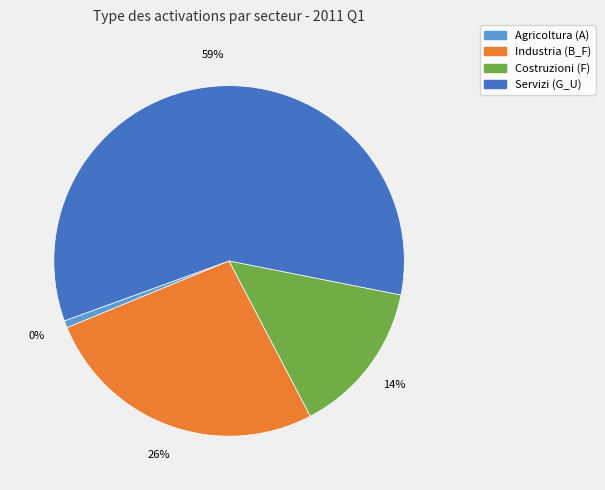

To the nearest percent, what percentage of the pie is Industria (B_F)?

26%